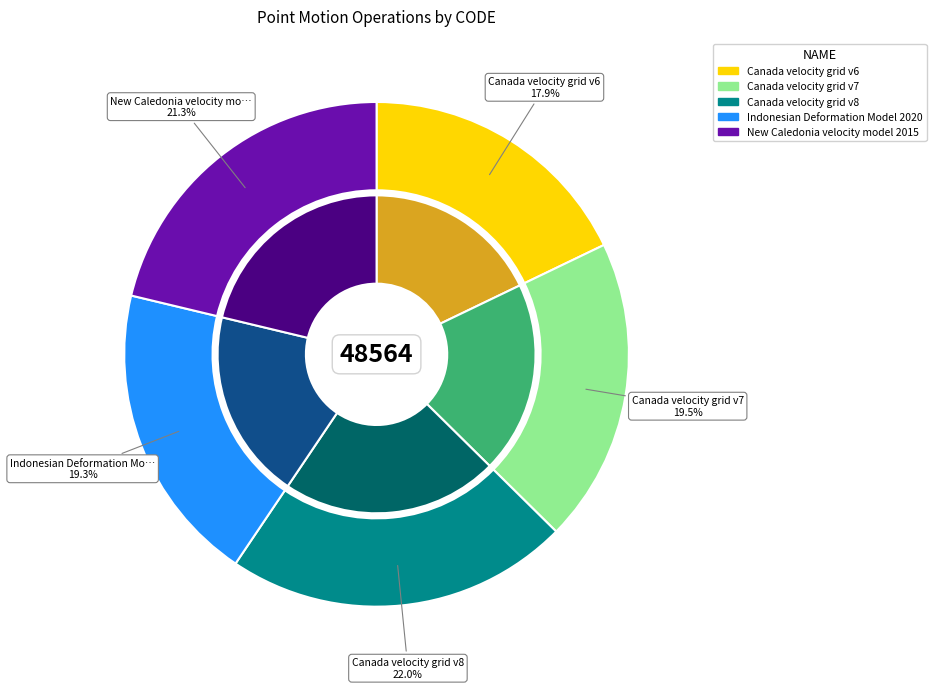

What percentage is NOT represented by Canada velocity grid v6?

82.1%